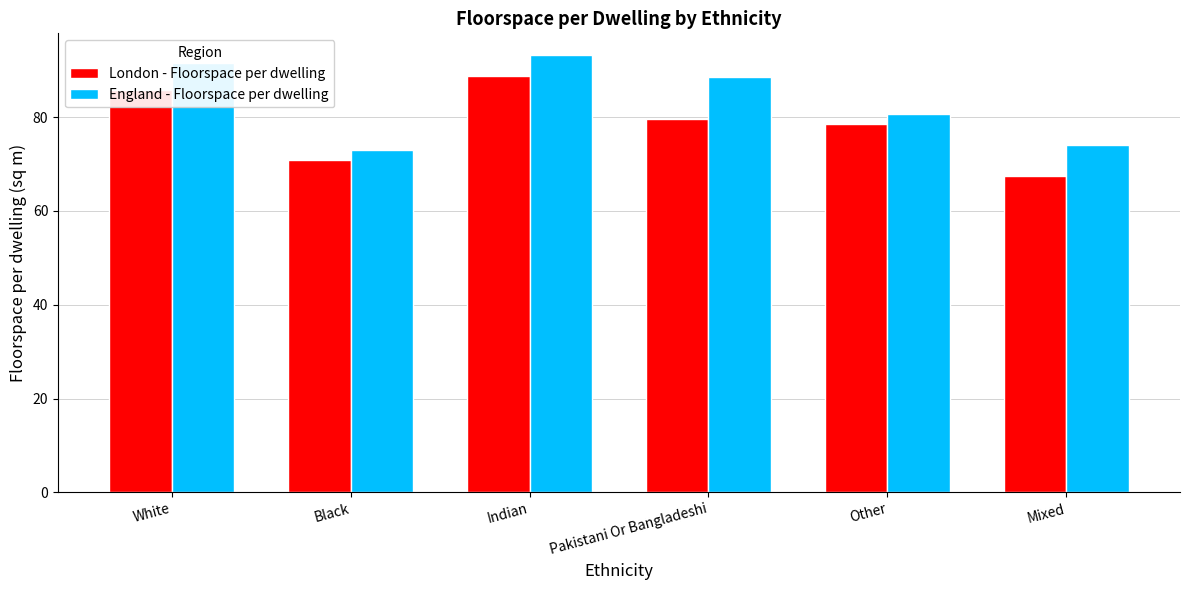

The value of London - Floorspace per dwelling at Pakistani Or Bangladeshi is 79.6. True or false?

True